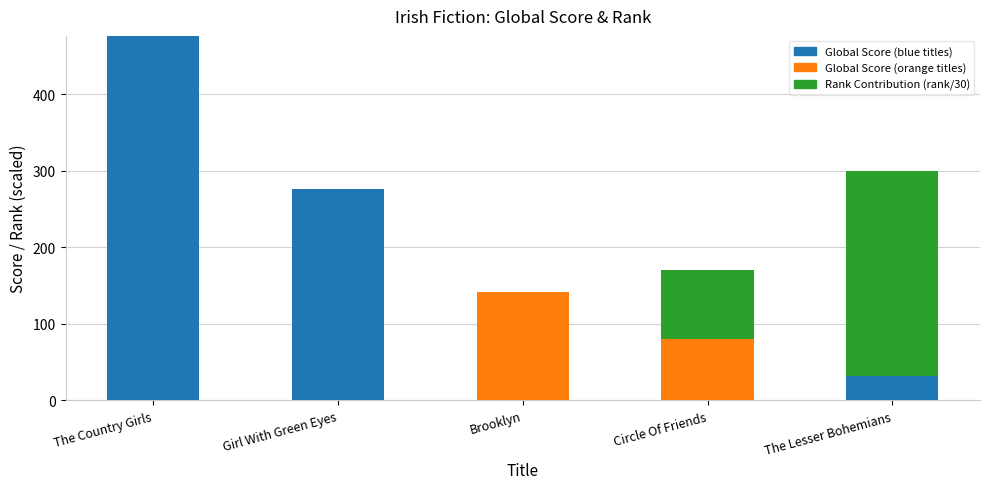

At which category is the sum across all series the highest?

The Country Girls